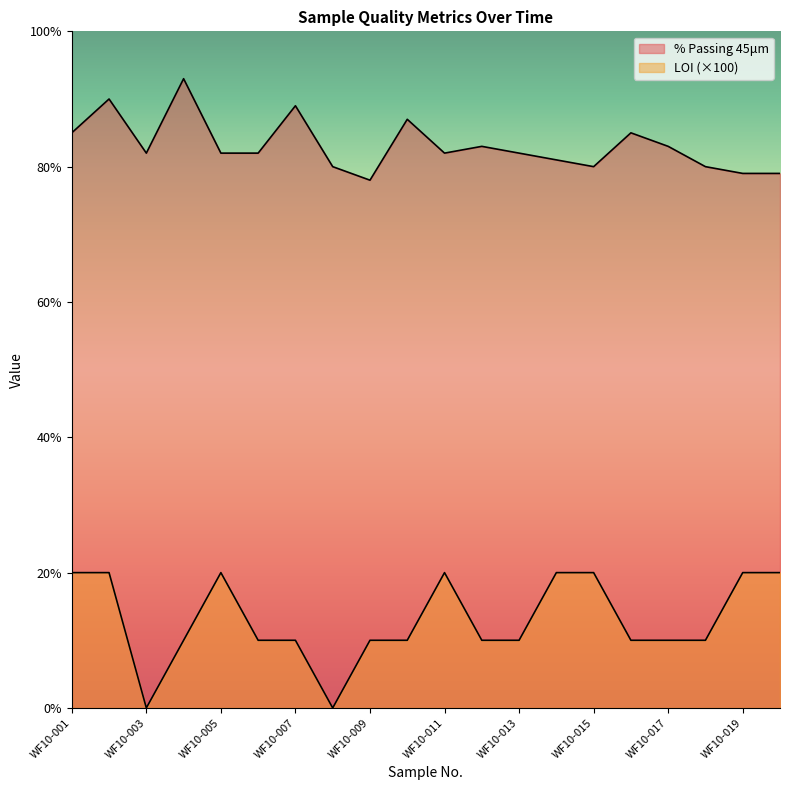

Which category has the lowest value across all series?

WF10-003